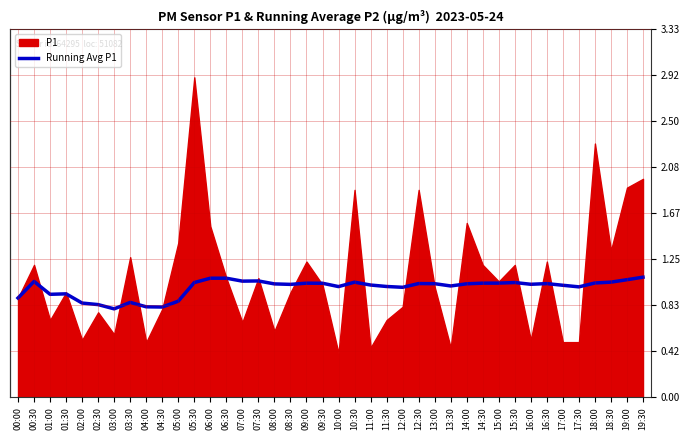

The chart shows a value of 0.5 at 12:00. True or false?

False